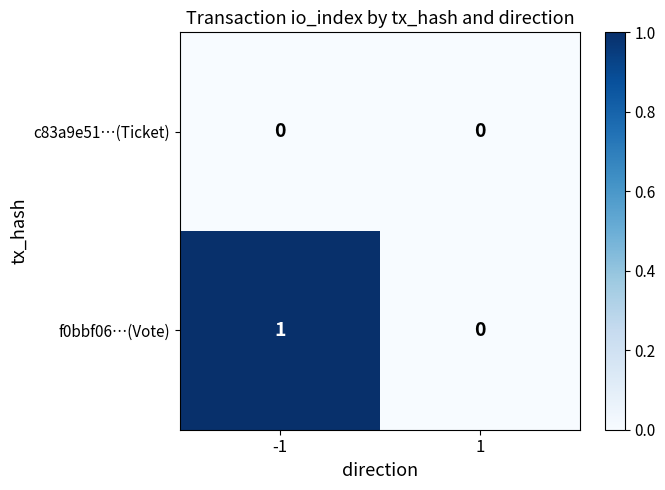

True or false: f0bbf06…(Vote) has a value of 0 at 1.

True